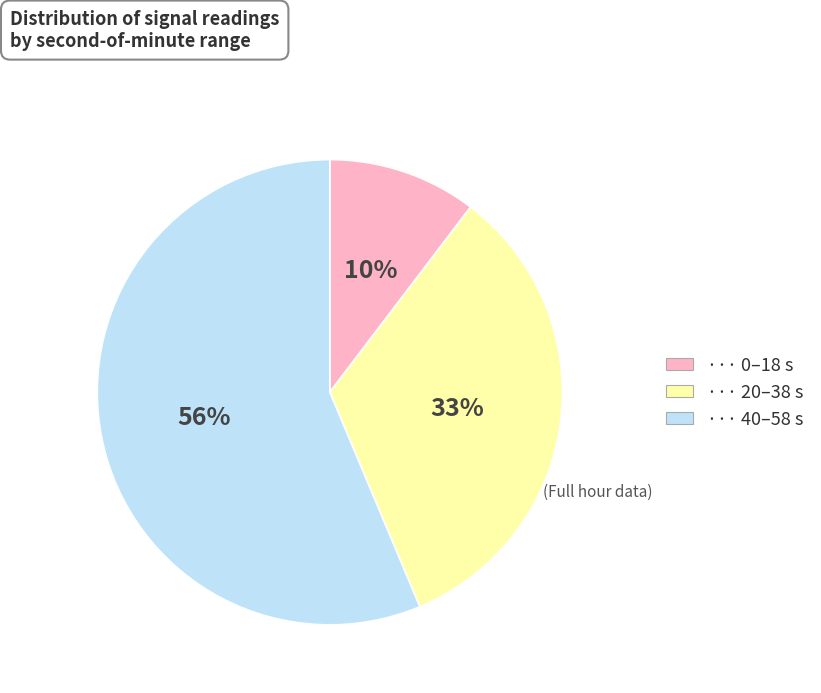

To the nearest percent, what is the average slice percentage?

33%